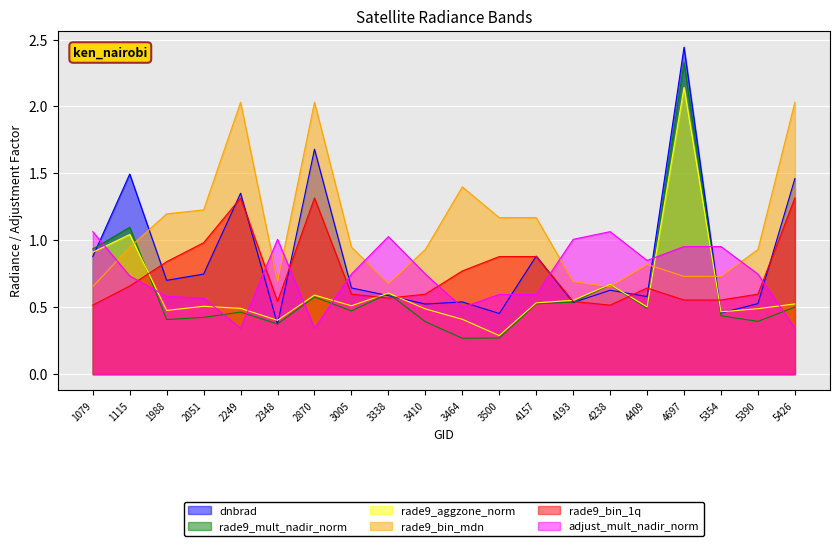

Does the chart display data point markers on the line(s)?

No